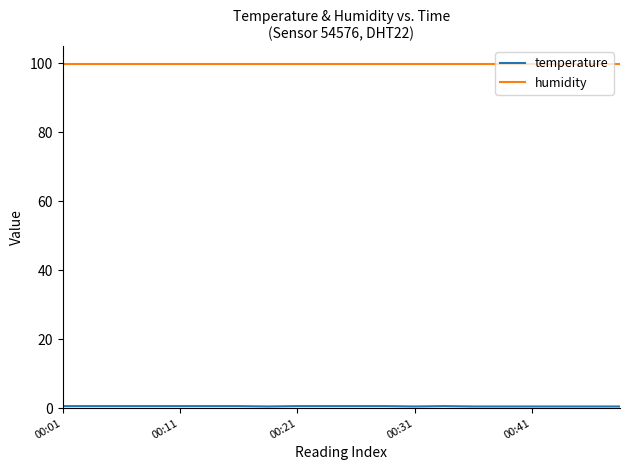

Which series has the largest total across all categories?

humidity